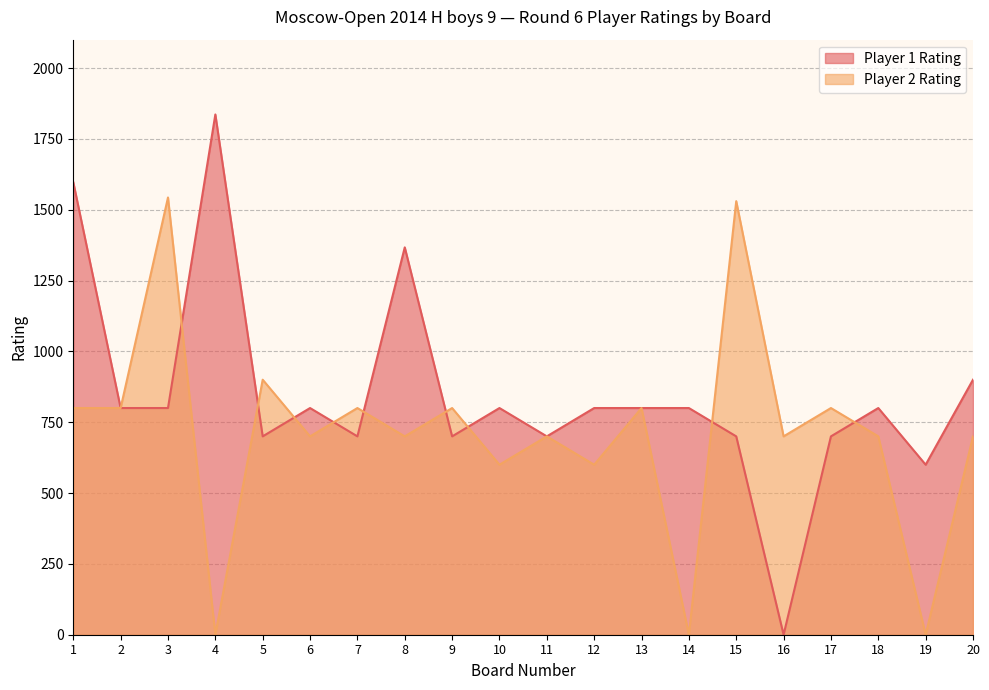

Which series has the largest total across all categories?

Player 1 Rating